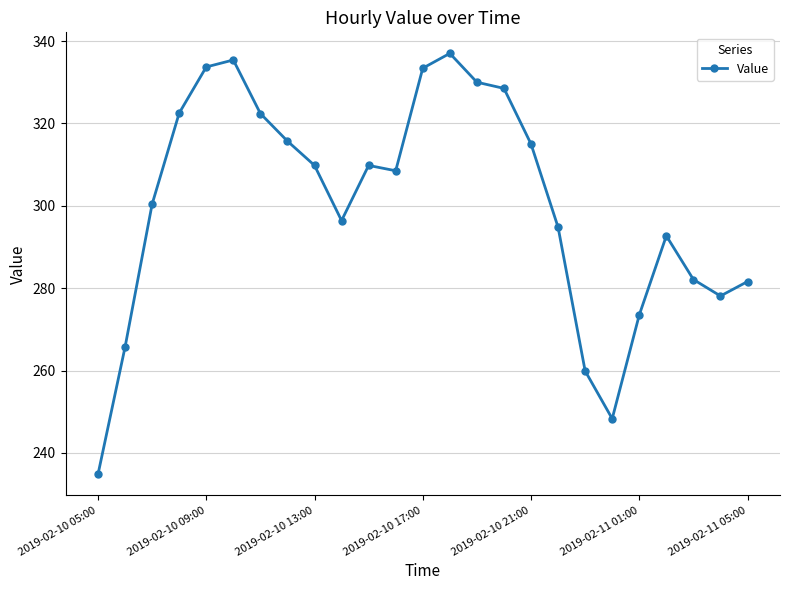

How many lines are shown in the chart?

1